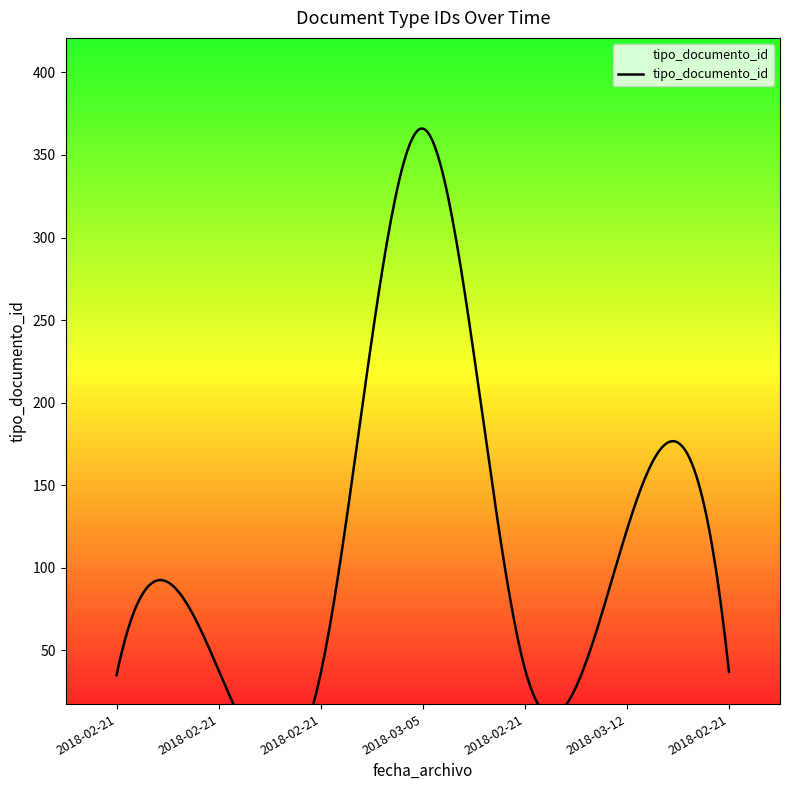

Does the chart have visible grid lines?

No